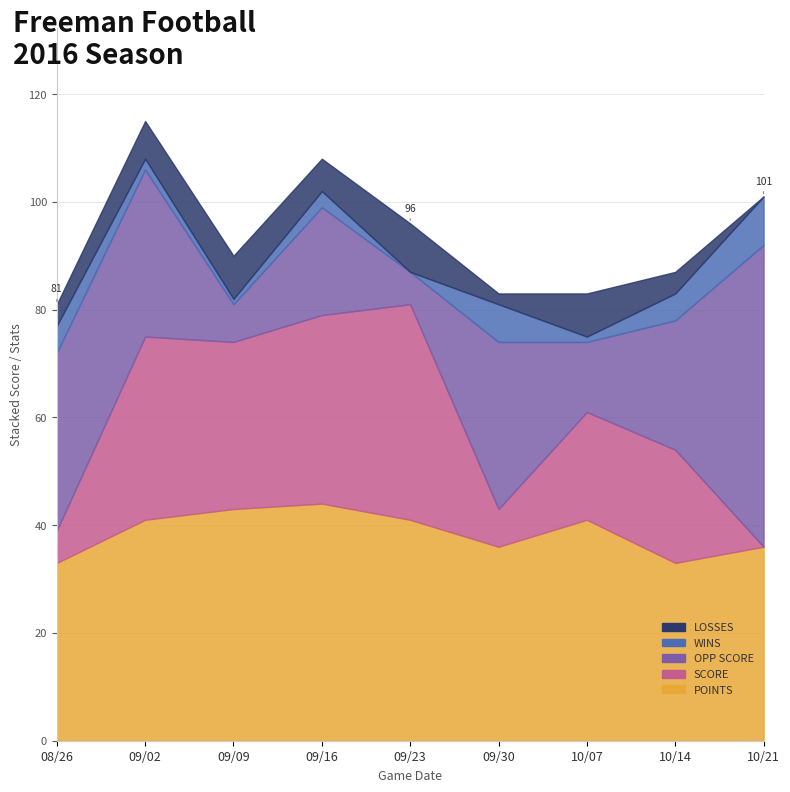

Which series has the largest range (max minus min)?

OPP SCORE